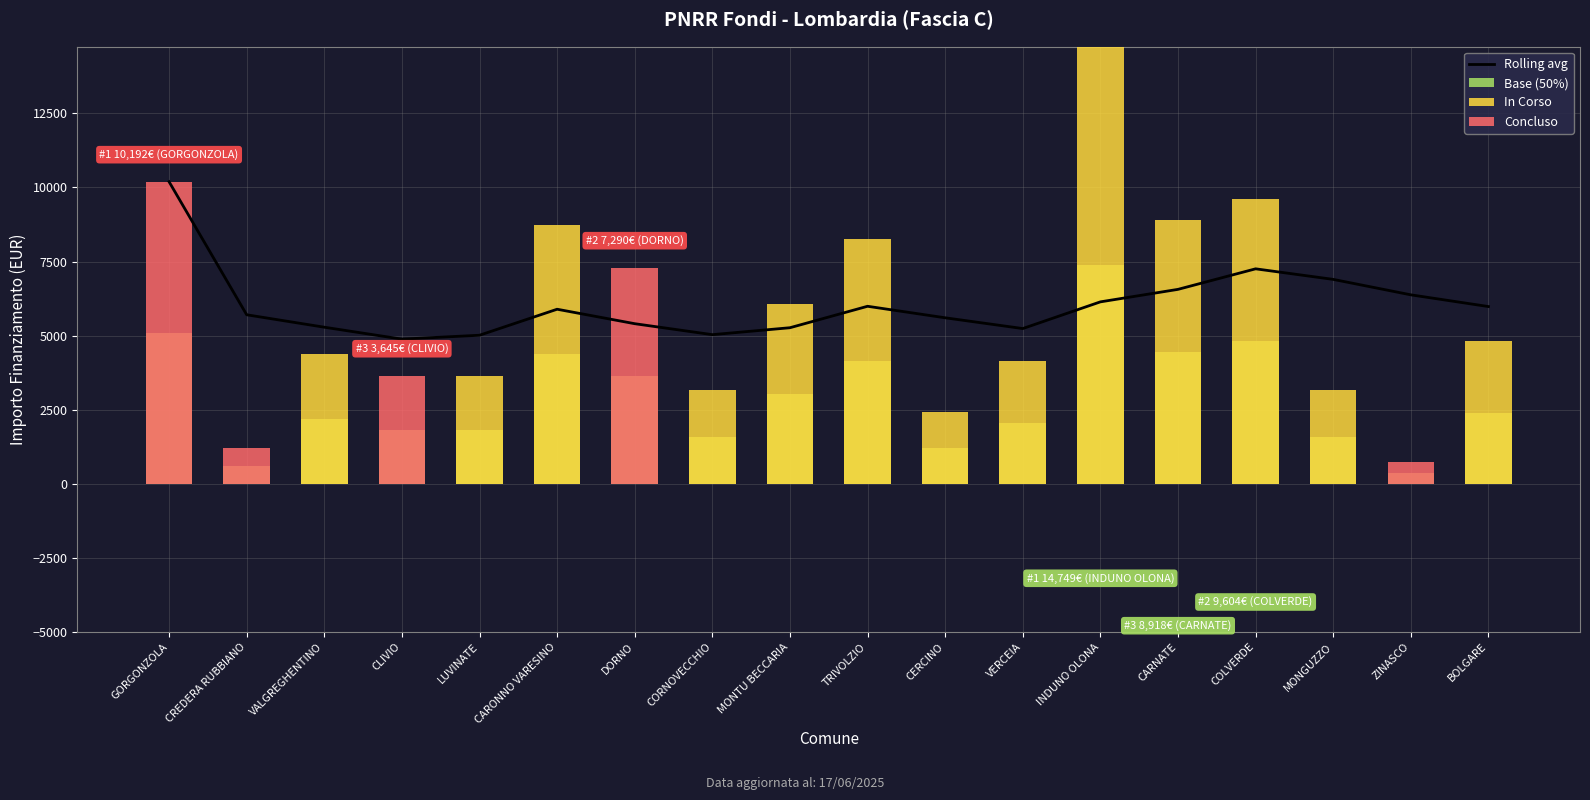

The Base (50%) series shows 3224.5 at LUVINATE. True or false?

False